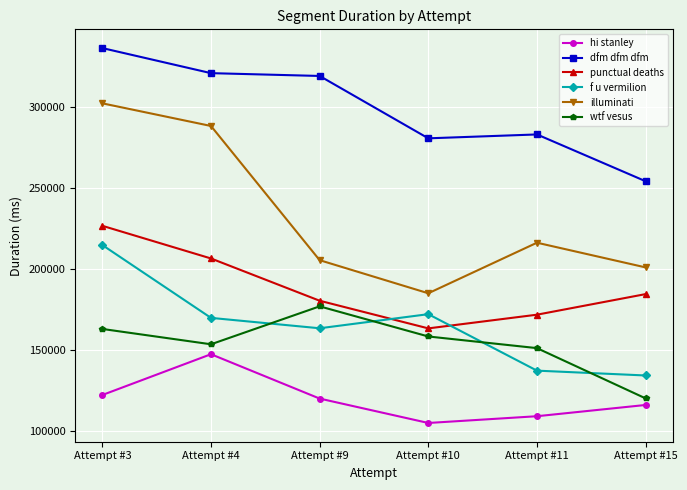

True or false: punctual deaths has more than 0 interior local peaks.

False